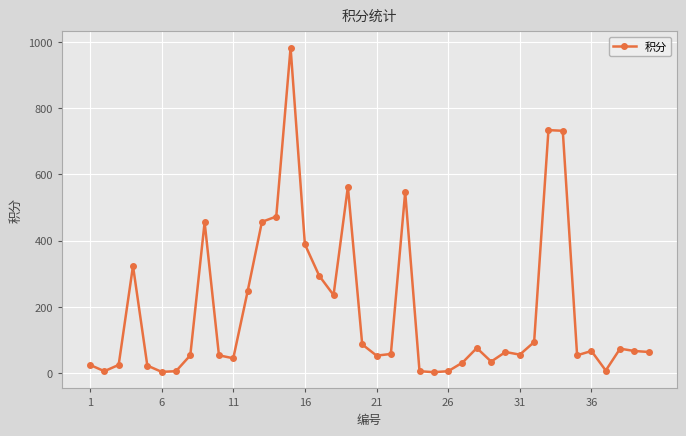

What is the greatest value displayed?

983